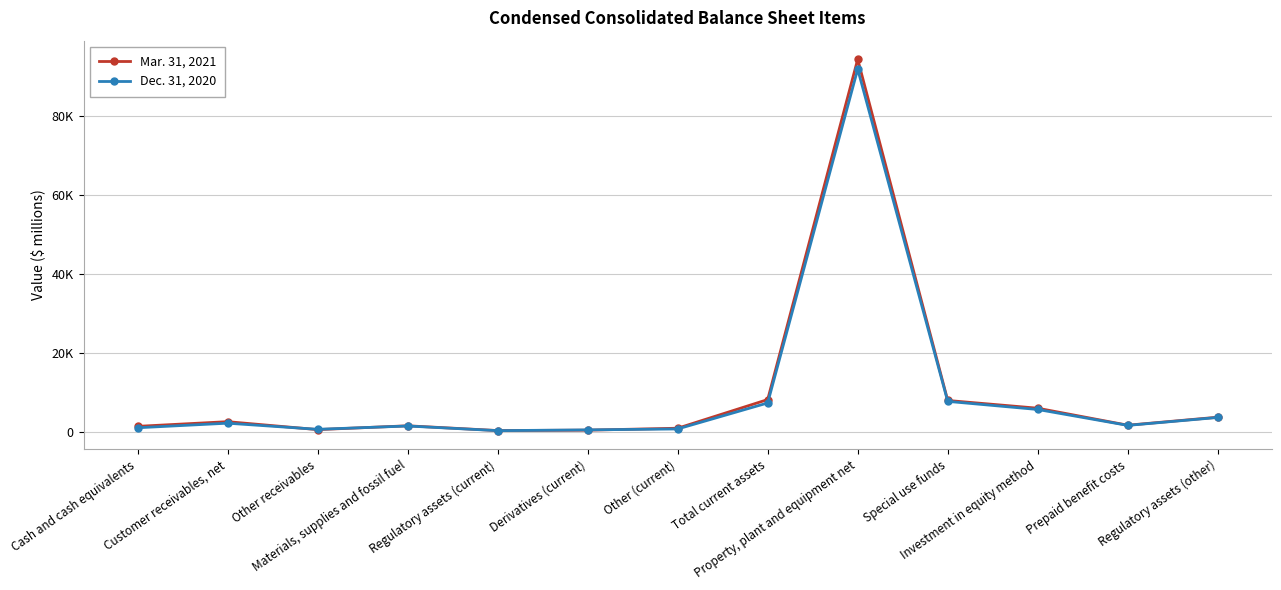

Is this an area chart (filled region under the line)?

No